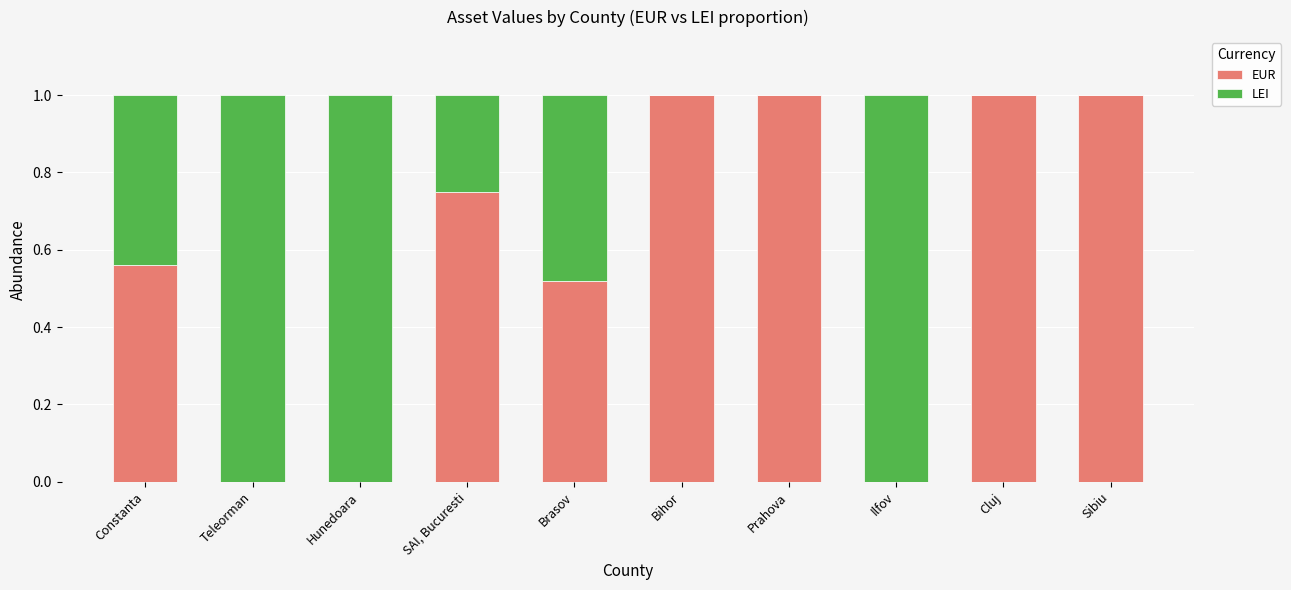

What is the highest value of the EUR series?

1.0